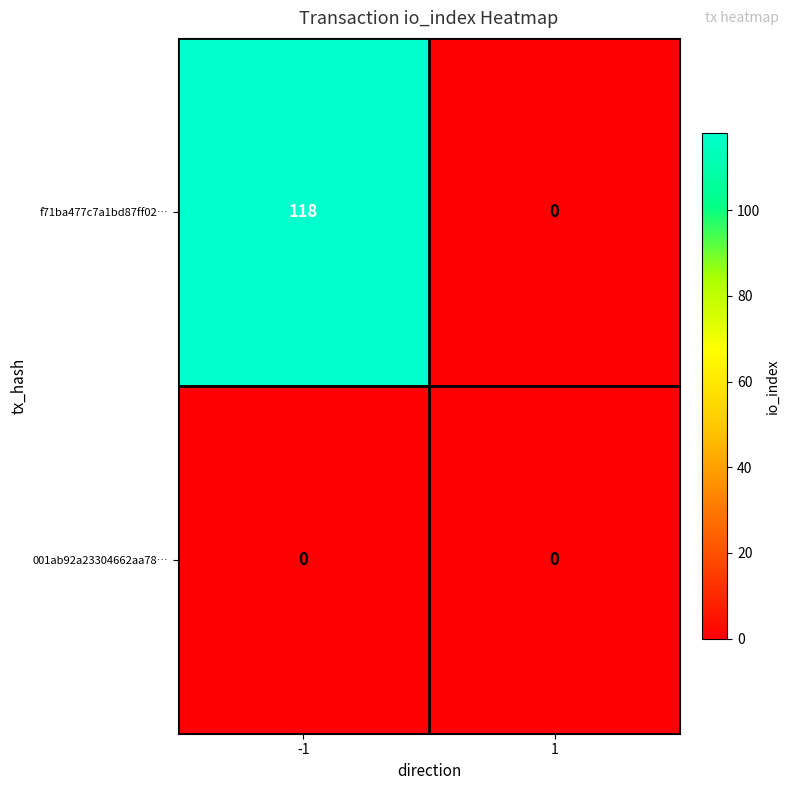

What is the average value of the f71ba477c7a1bd87ff02… series?

59